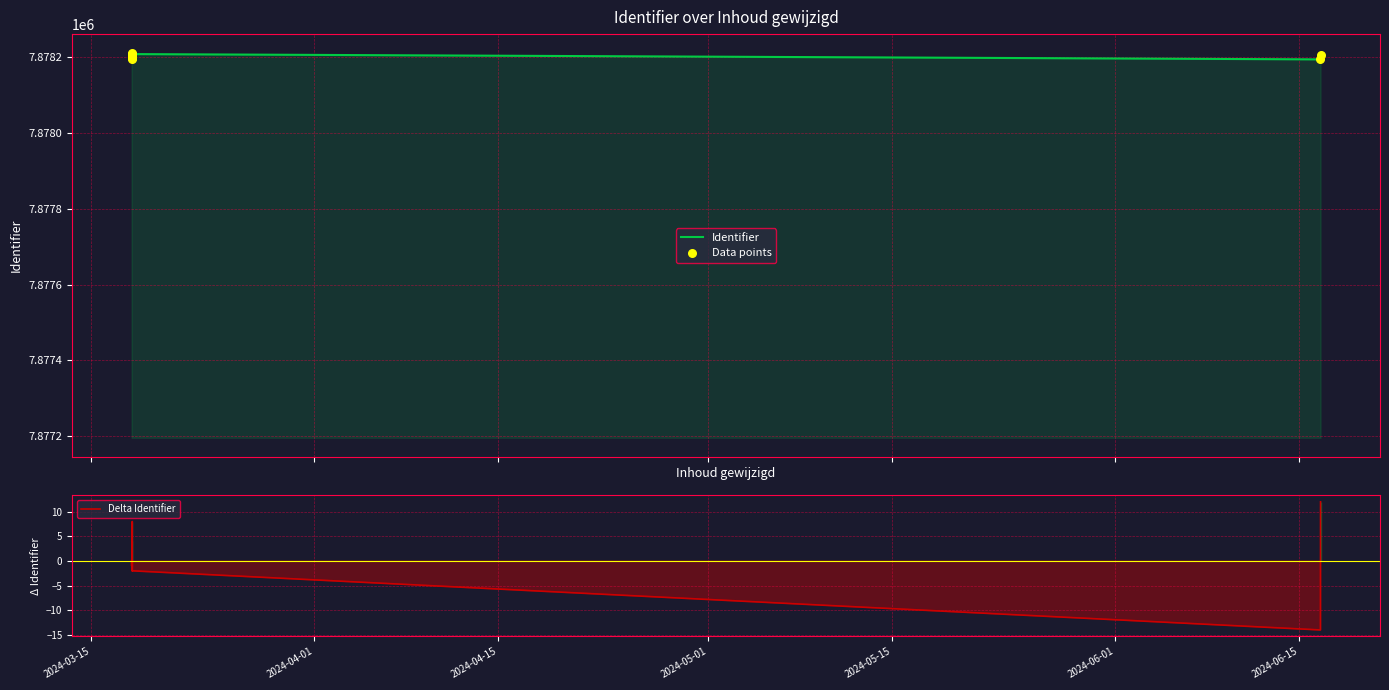

What are all the series names shown in the legend?

Identifier, Data points, Delta Identifier